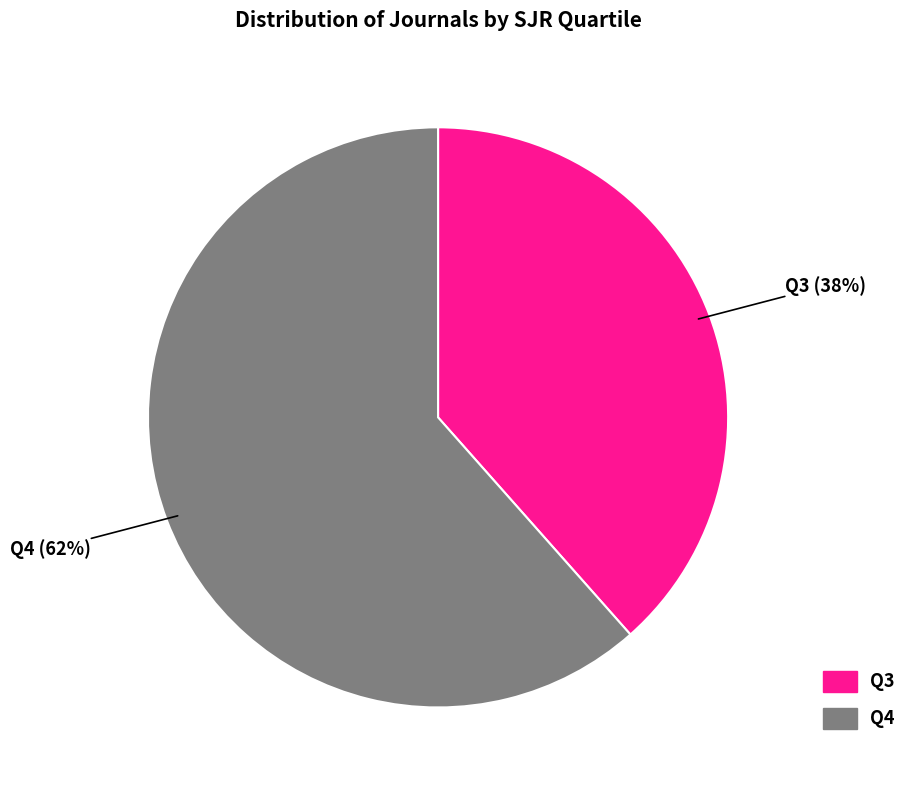

Between Q4 and Q3, which is larger?

Q4